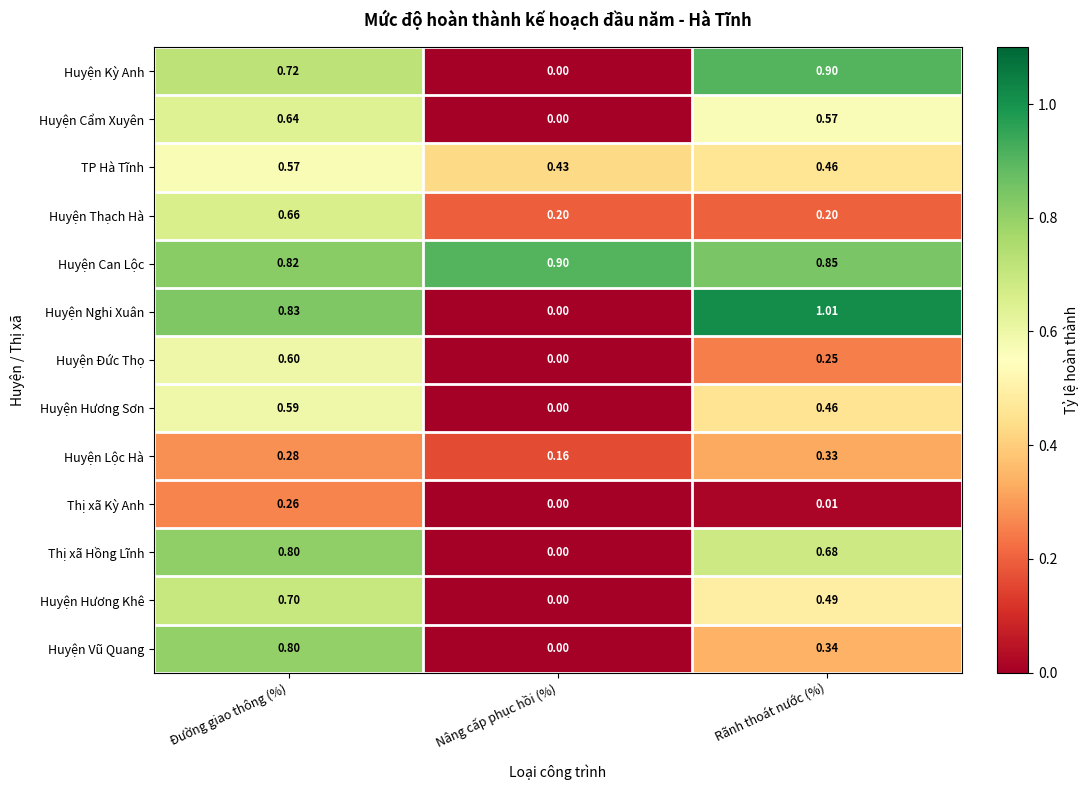

Which category has the lowest value in the TP Hà Tĩnh series?

Nâng cấp phục hồi (%)